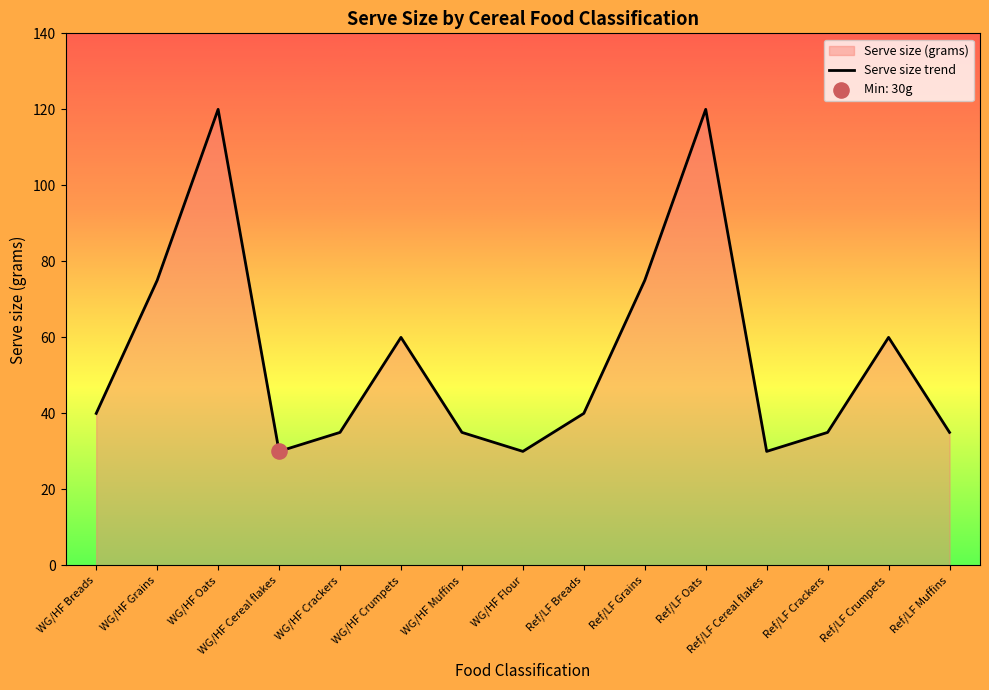

Which has a higher value, Ref/LF Crackers or Ref/LF Crumpets?

Ref/LF Crumpets